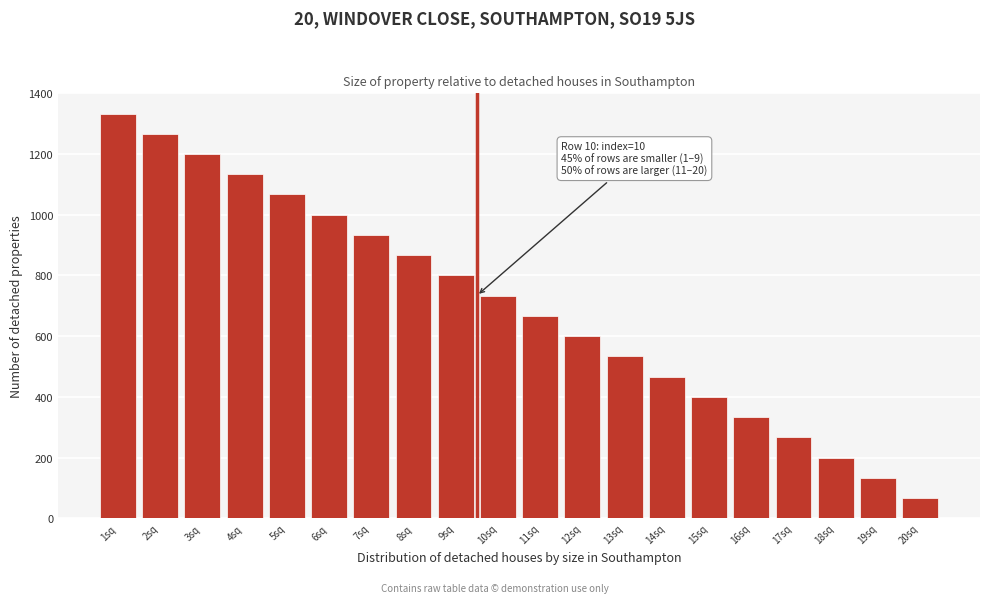

Reading right to left, transcribe all the data shown in this chart.

66.7	133.3	200.0	266.7	333.3	400.0	466.7	533.3	600.0	666.7	733.3	800.0	866.7	933.3	1000.0	1066.7	1133.3	1200.0	1266.7	1333.3